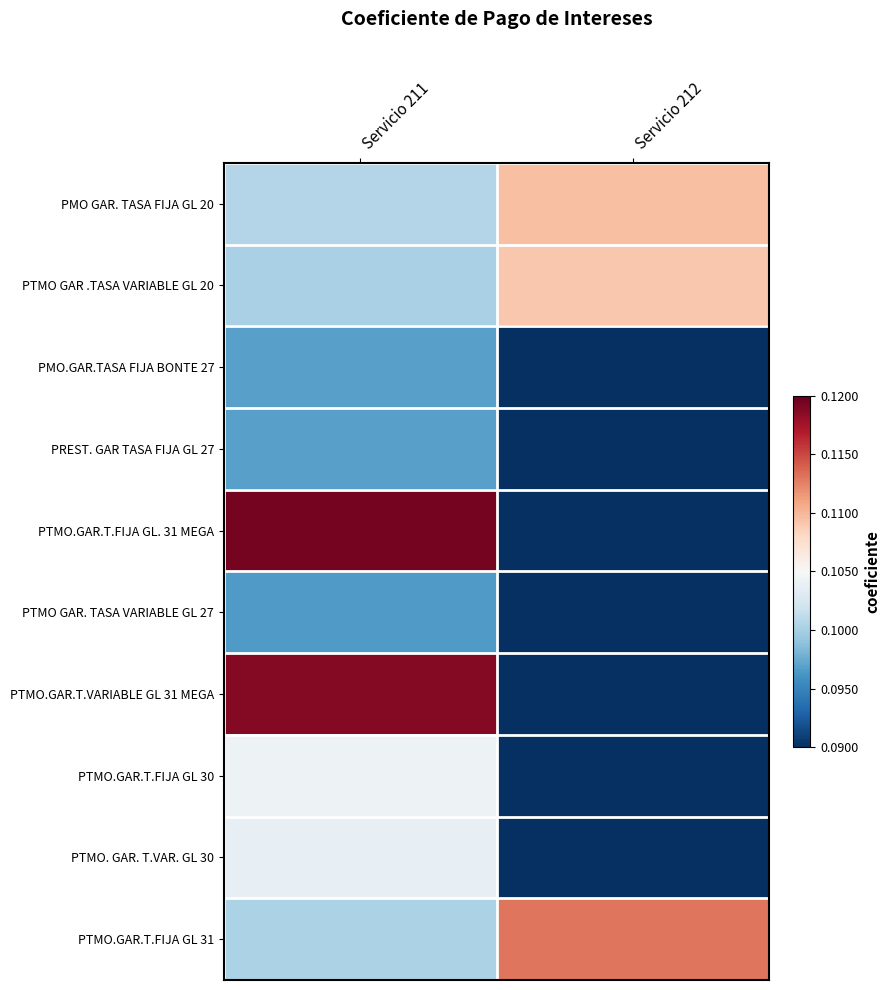

List the series in order of their peak value, lowest first.

PTMO GAR. TASA VARIABLE GL 27, PREST. GAR TASA FIJA GL 27, PMO.GAR.TASA FIJA BONTE 27, PTMO. GAR. T.VAR. GL 30, PTMO.GAR.T.FIJA GL 30, PTMO GAR .TASA VARIABLE GL 20, PMO GAR. TASA FIJA GL 20, PTMO.GAR.T.FIJA GL 31, PTMO.GAR.T.VARIABLE GL 31 MEGA, PTMO.GAR.T.FIJA GL. 31 MEGA